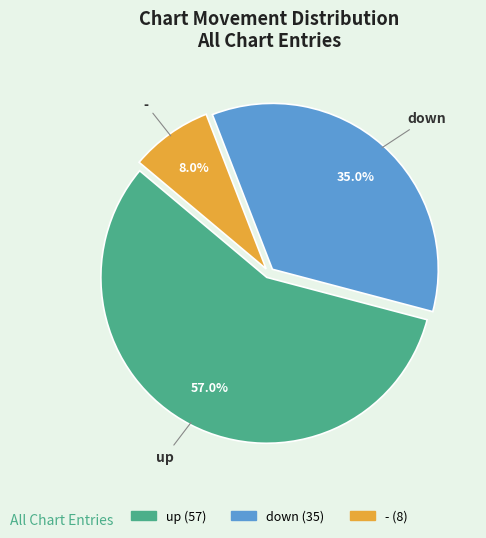

How many segments does this pie chart have?

3